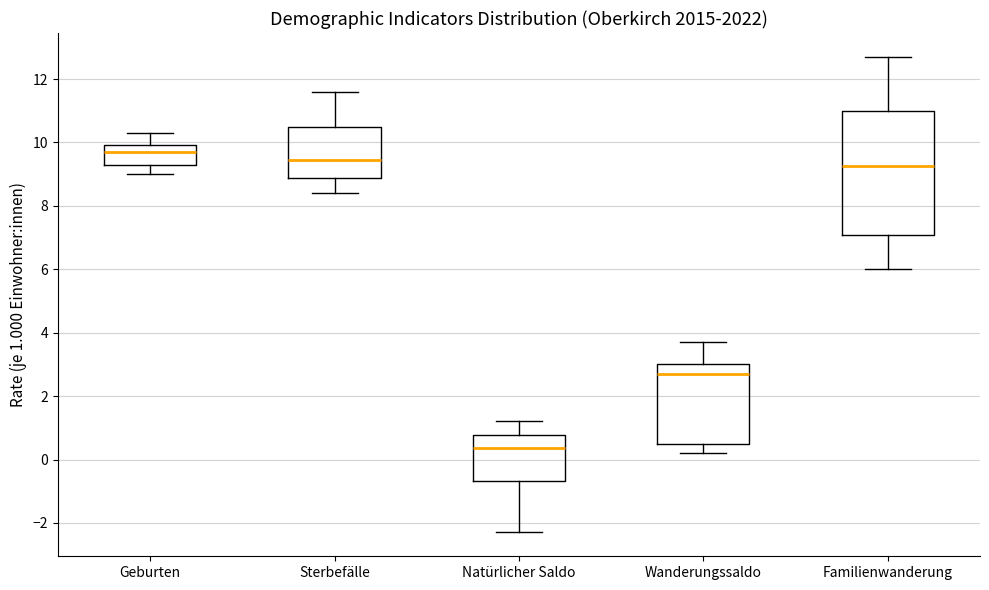

Where is the upper edge of the box for Wanderungssaldo on the y-axis? The values are not printed on the chart, so give them approximately, as read against the axis.

3.0